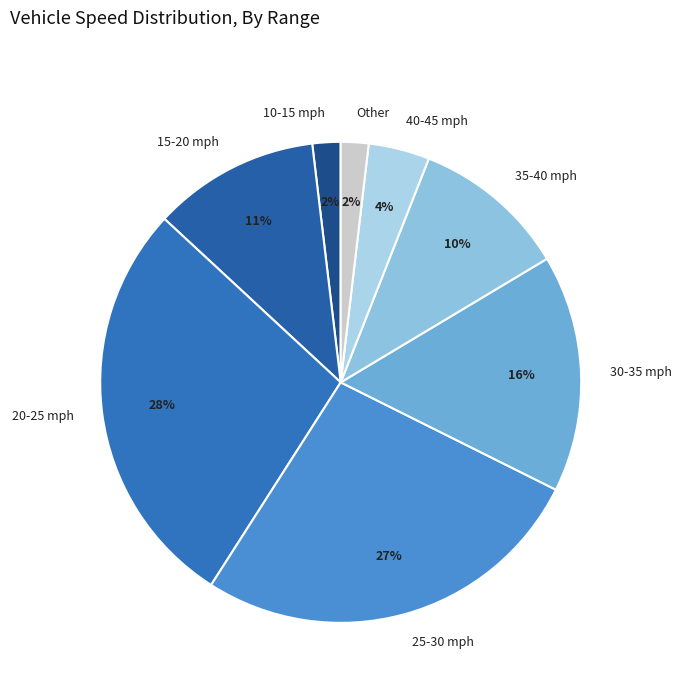

To the nearest percent, what percentage of the pie is 35-40 mph?

10%